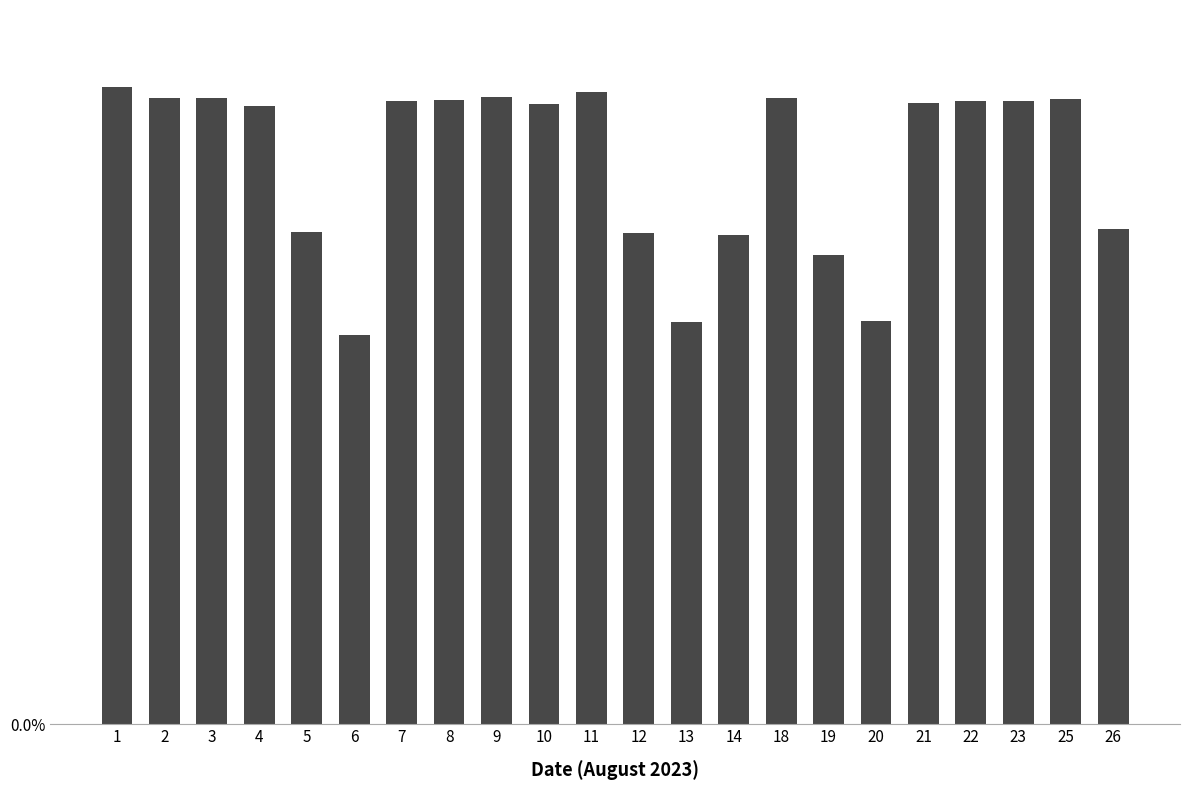

List the labels in order of value, largest first.

1, 11, 9, 2, 3, 18, 25, 8, 7, 22, 23, 21, 10, 4, 26, 5, 12, 14, 19, 20, 13, 6